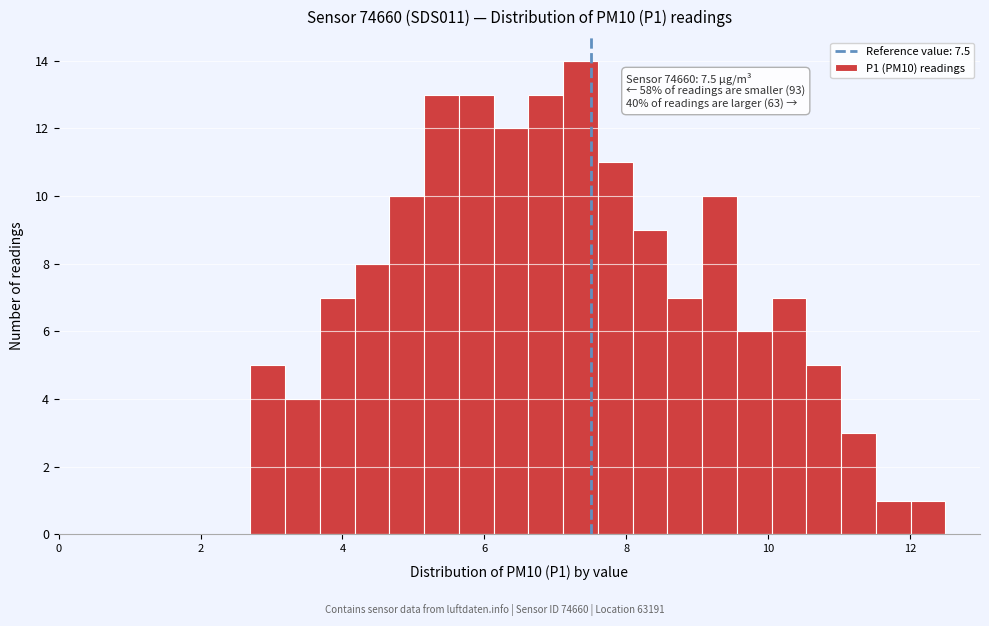

Read against the x-axis, roughly where is the centre of the tallest bar?

7.4